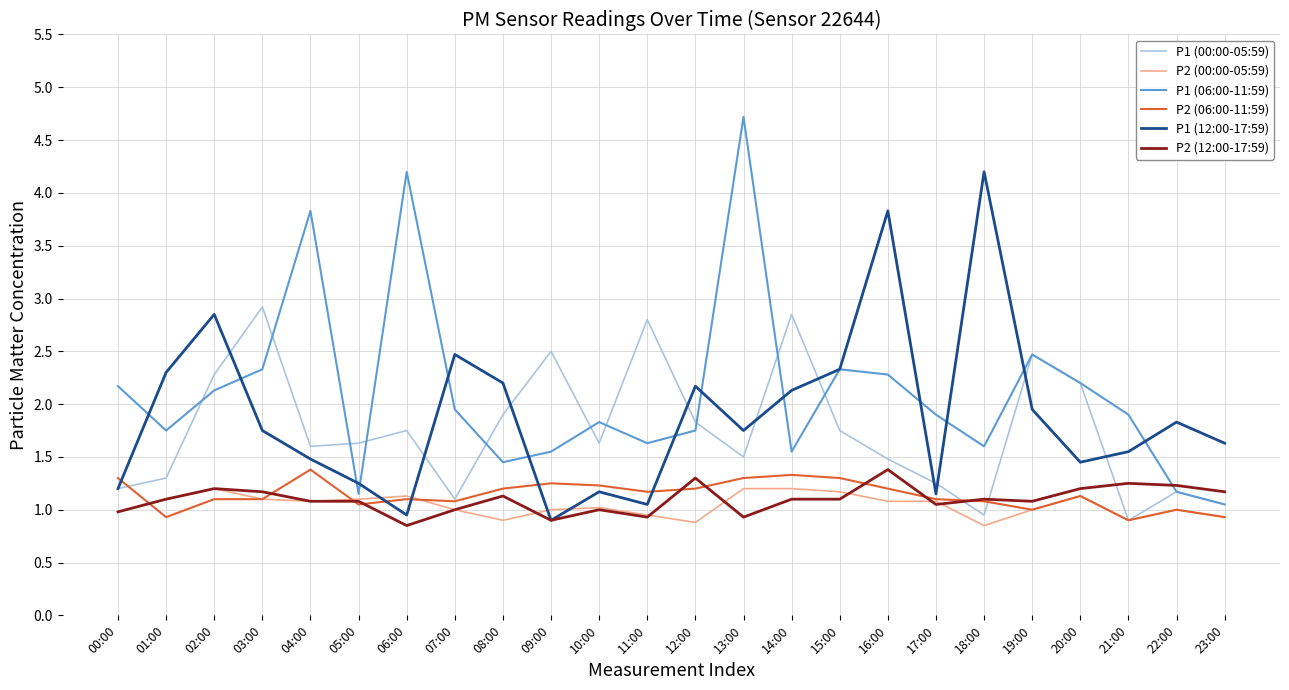

What is the maximum value shown in the chart?

4.7